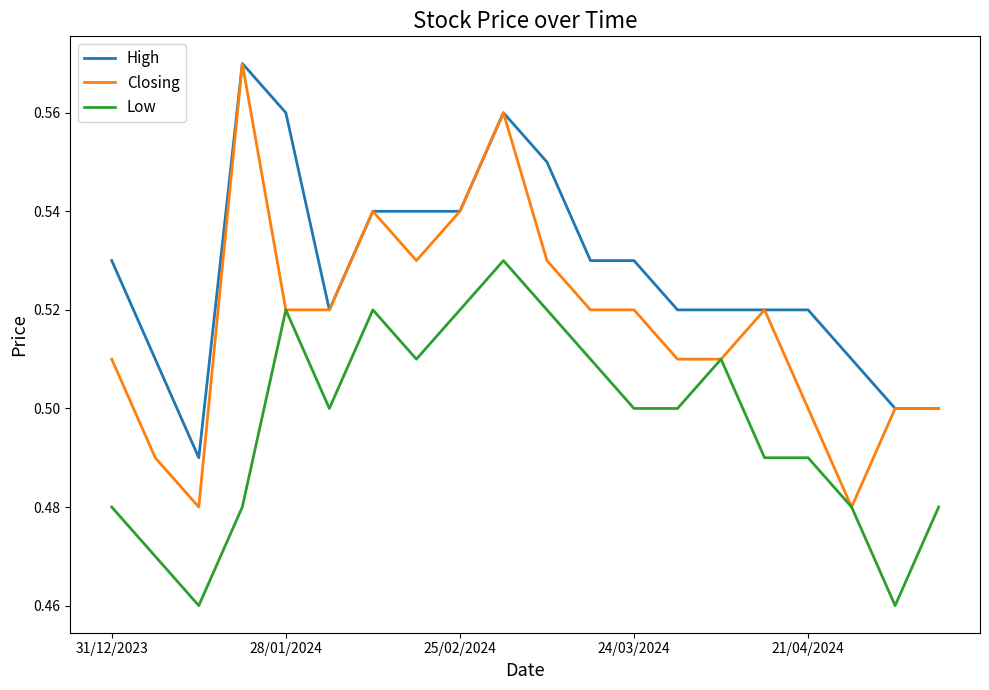

Which series has the largest total across all categories?

High